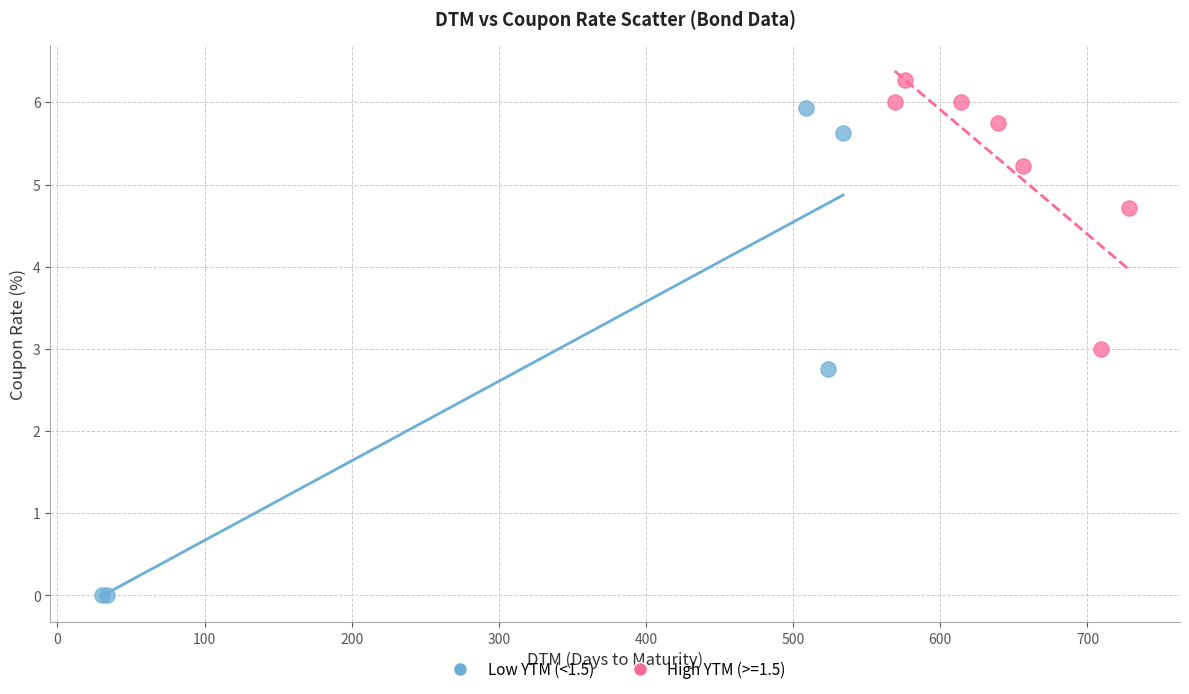

Which series contains the highest Y value?

High YTM (>=1.5)